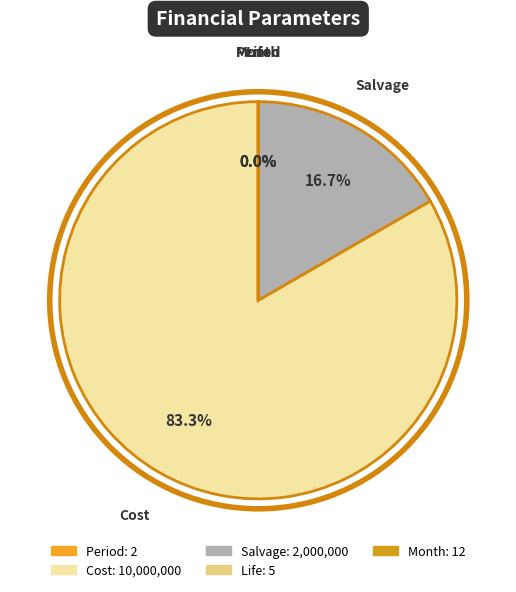

Is the sum of Cost and Salvage greater than half?

Yes